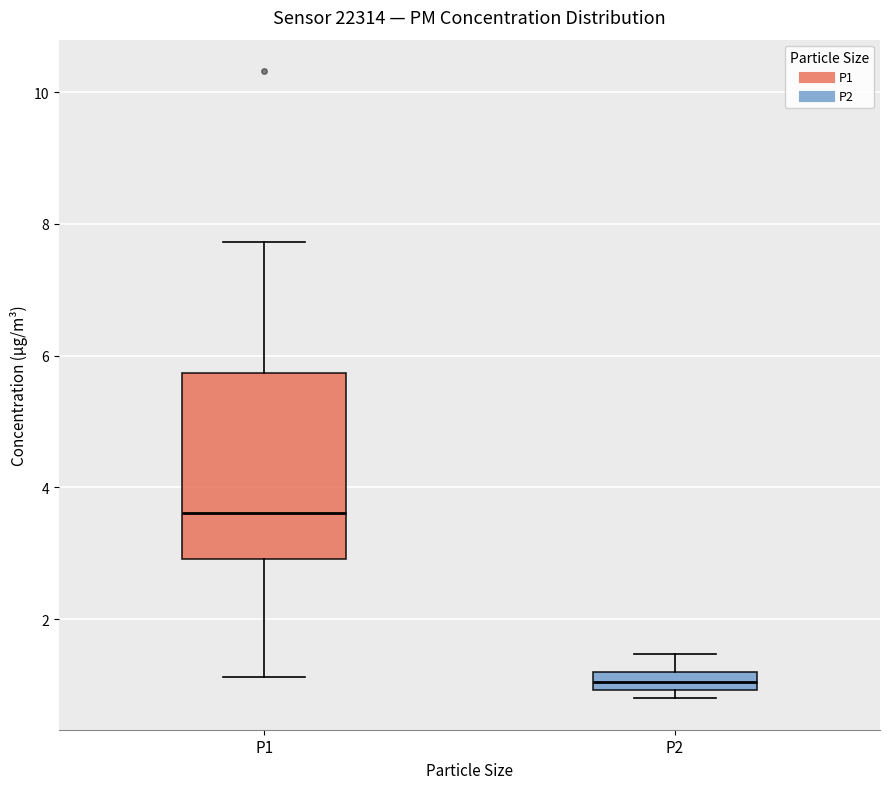

Which box has the lowest median line?

P2